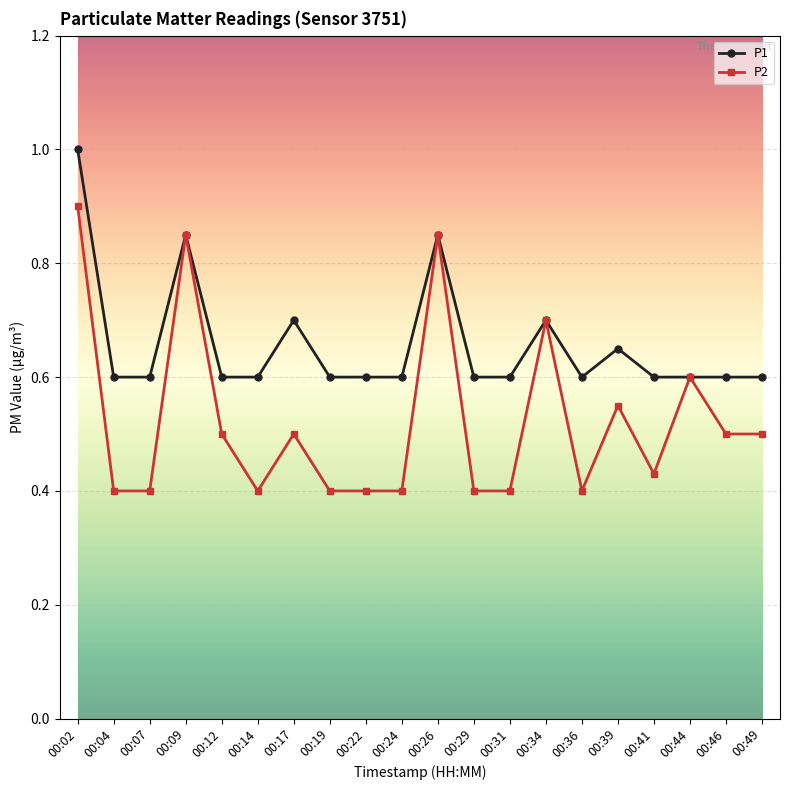

The P2 series shows 0.2 at 00:29. True or false?

False